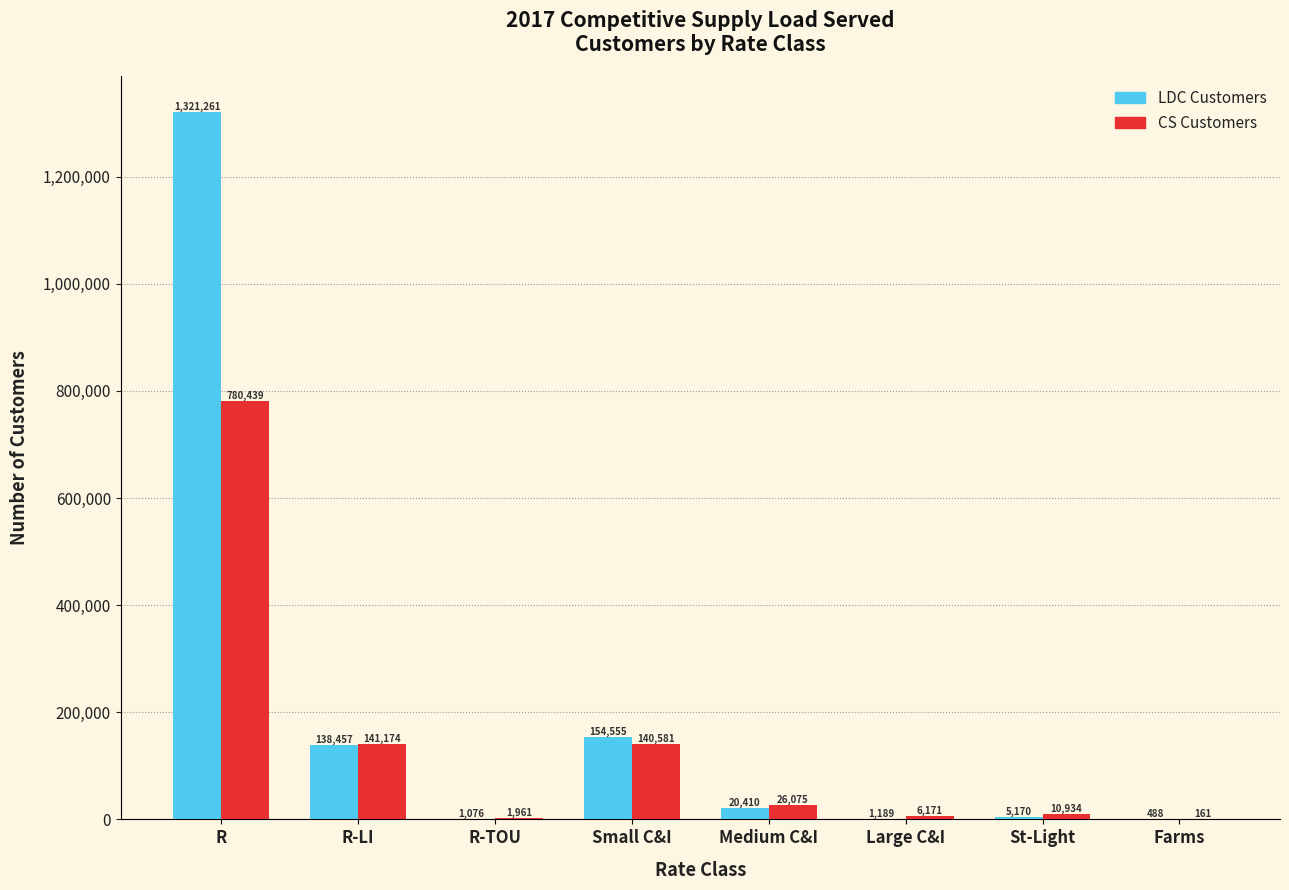

Which series changed the most between R-LI and Farms?

CS Customers